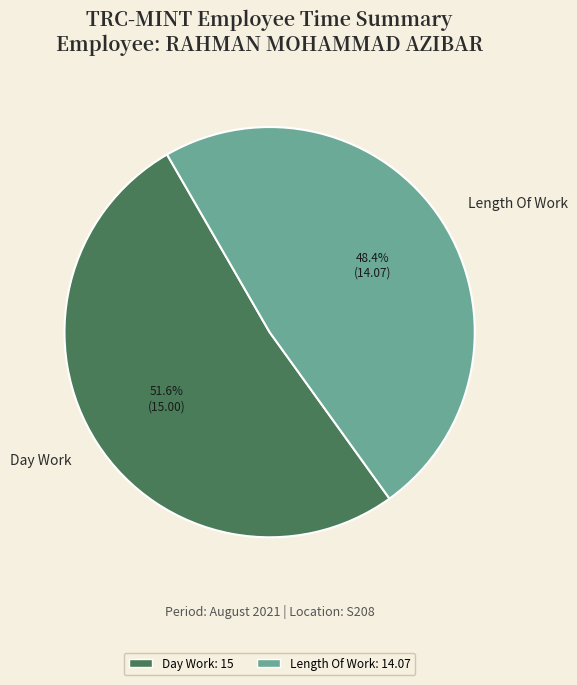

Which slice is the largest?

Day Work